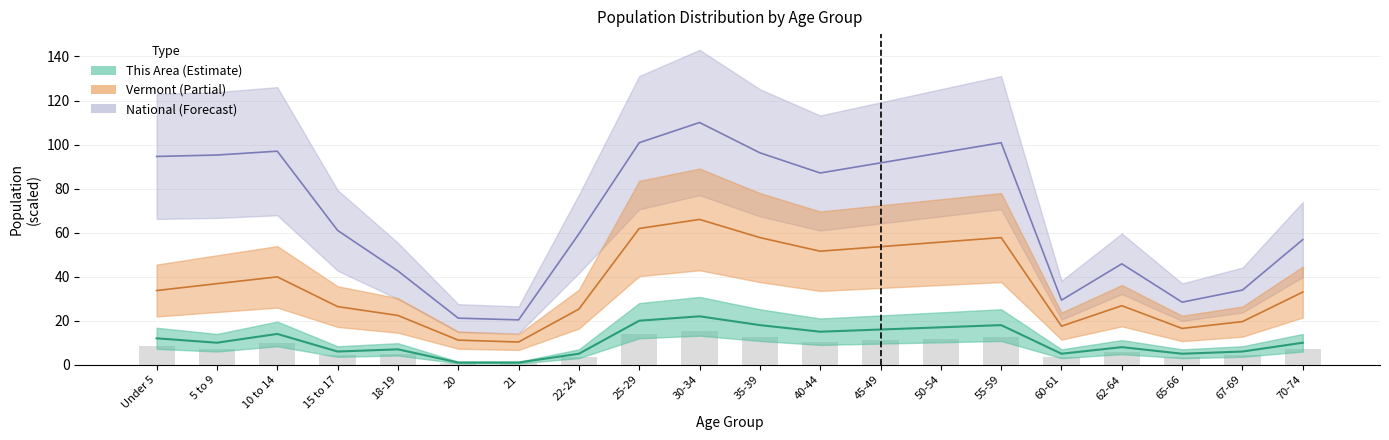

What is the average value of the National series?

68.4